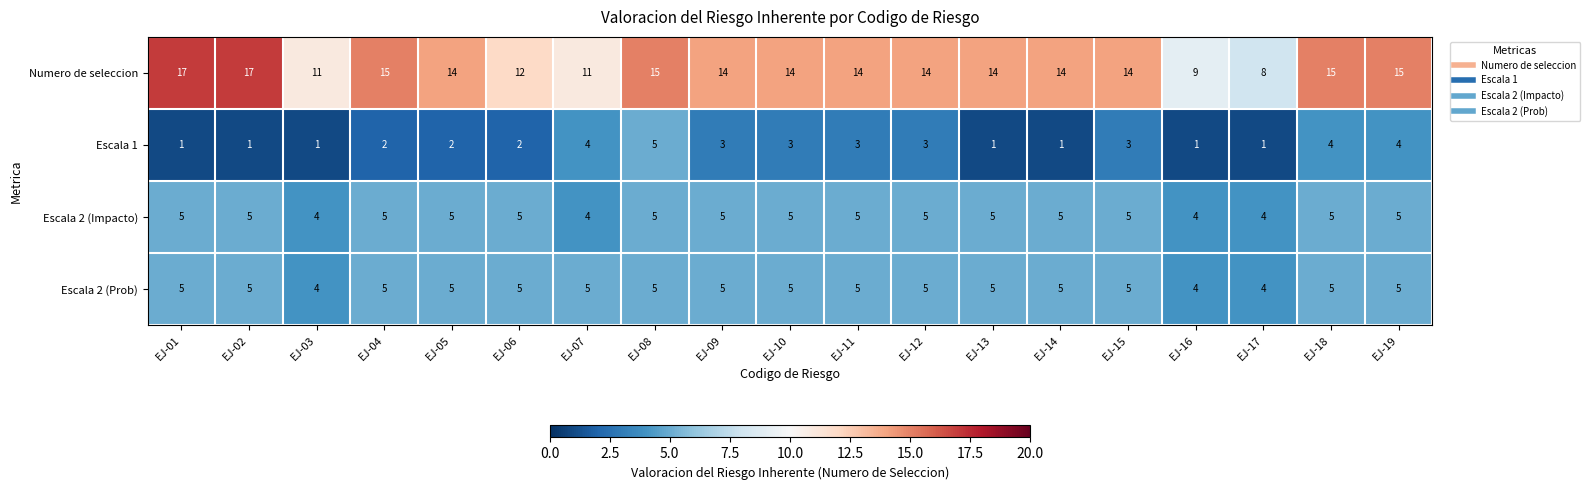

The value of Escala 2 (Prob) at EJ-03 is 7. True or false?

False